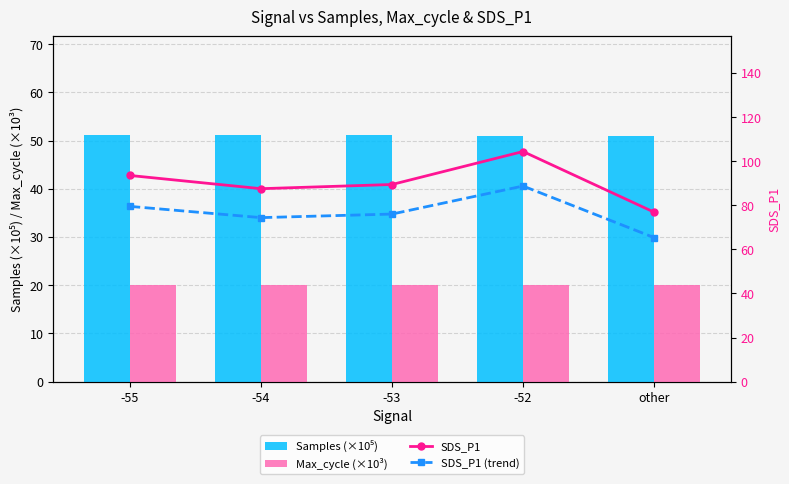

Which series has the largest range (max minus min)?

SDS_P1